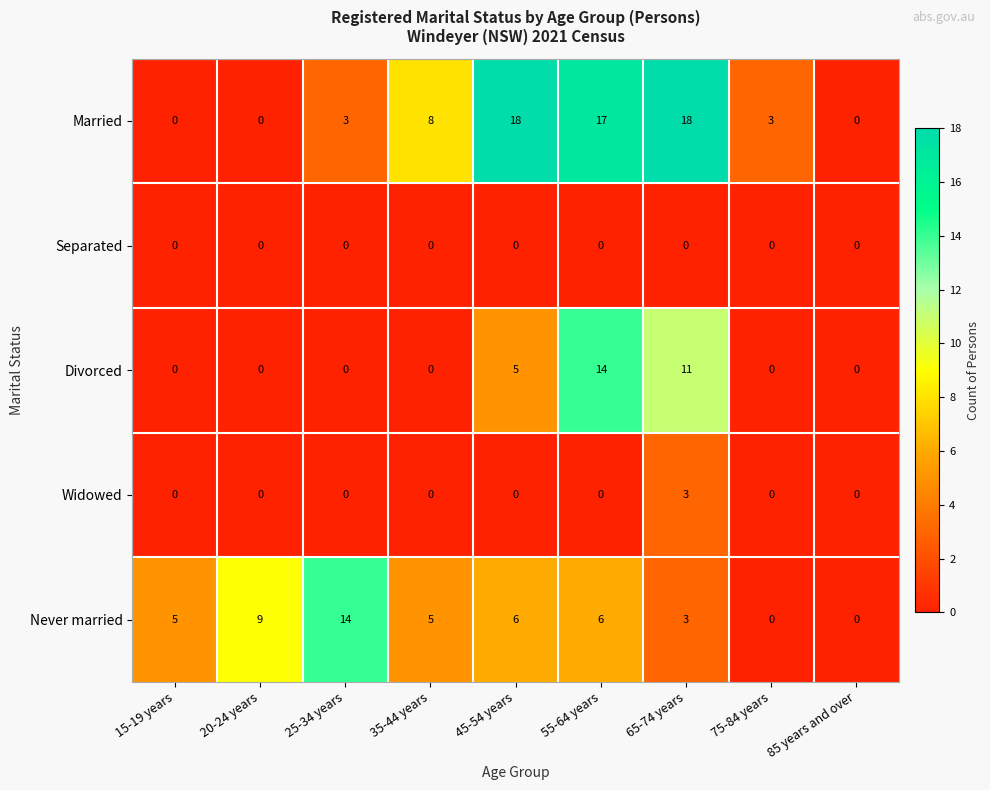

Is it true that Never married equals 1 at 45-54 years?

False